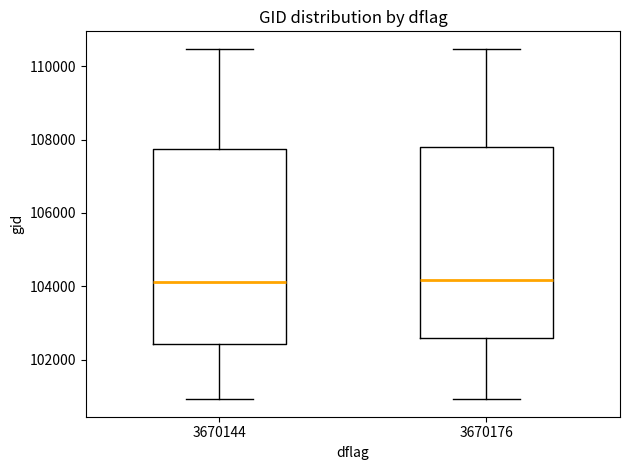

Reading left to right, read every box against the y-axis: the position of its median line, the range the box covers, and the ends of its whiskers. The values are not printed on the chart, so give them approximately, as read against the axis.

3670144: median 104200, box 102400 to 107800, whiskers 101000 to 110400
3670176: median 104200, box 102600 to 107800, whiskers 101000 to 110400